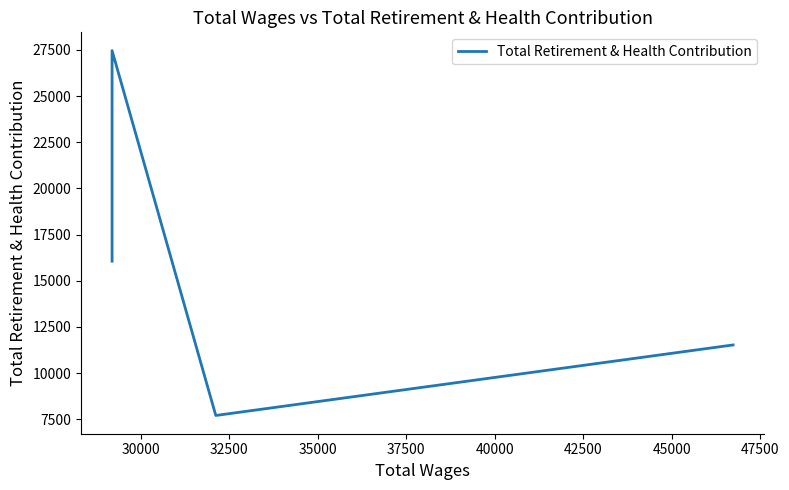

How many lines are shown in the chart?

1